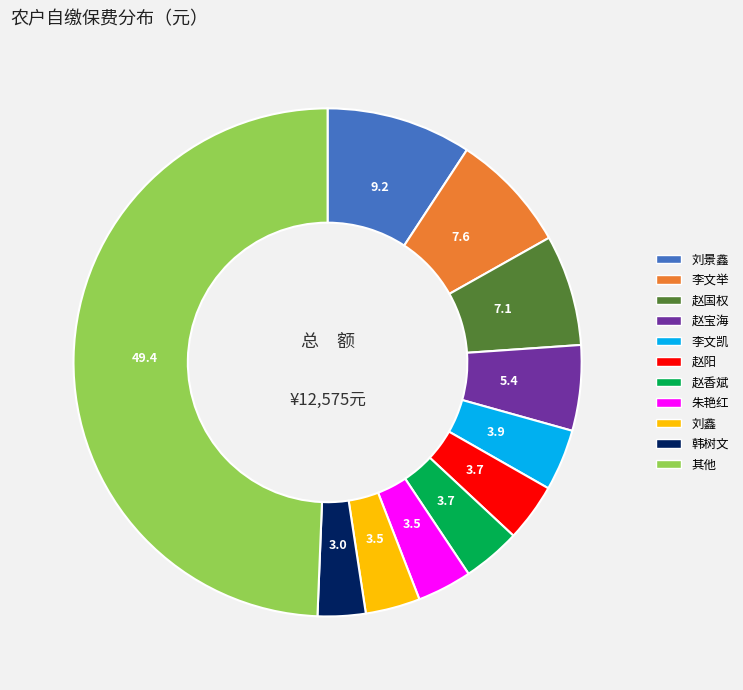

Which category has the biggest portion of the pie?

其他